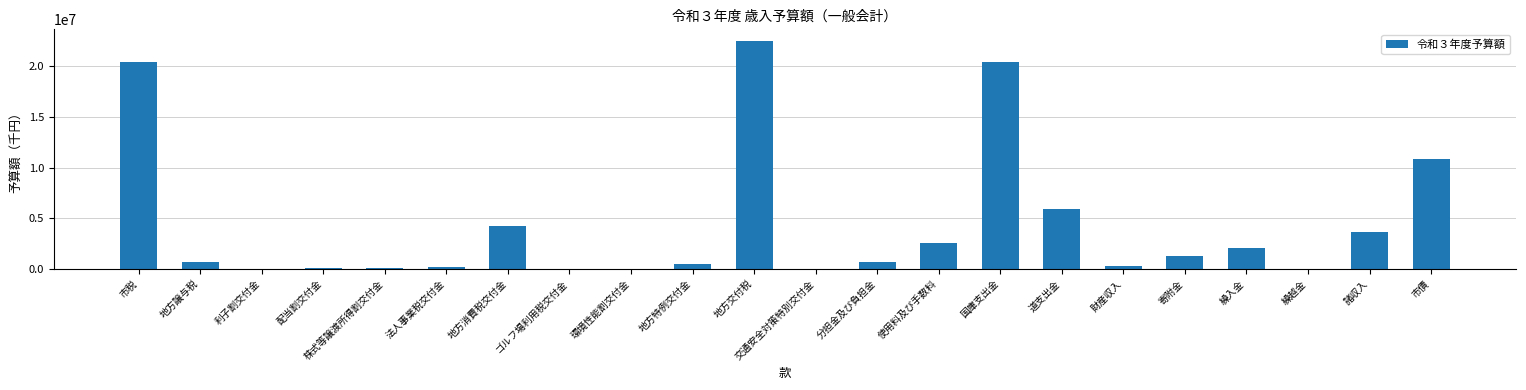

What is the greatest value displayed?

22520000